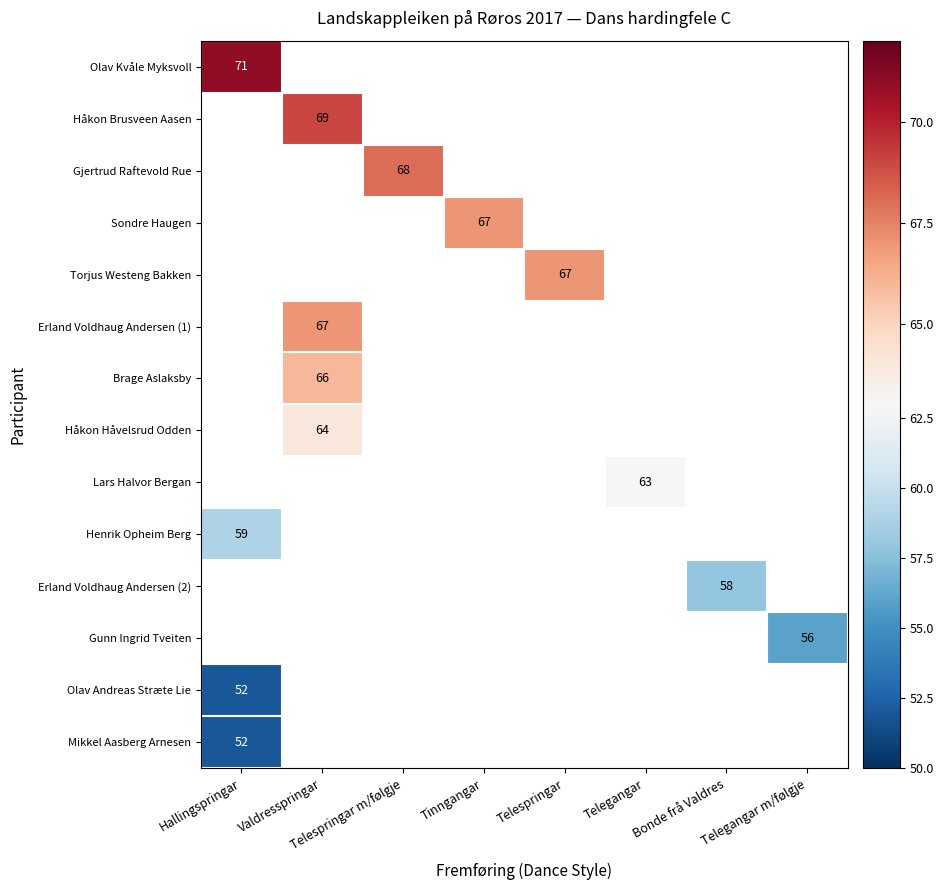

Is it true that Torjus Westeng Bakken equals 120 at Telespringar?

False